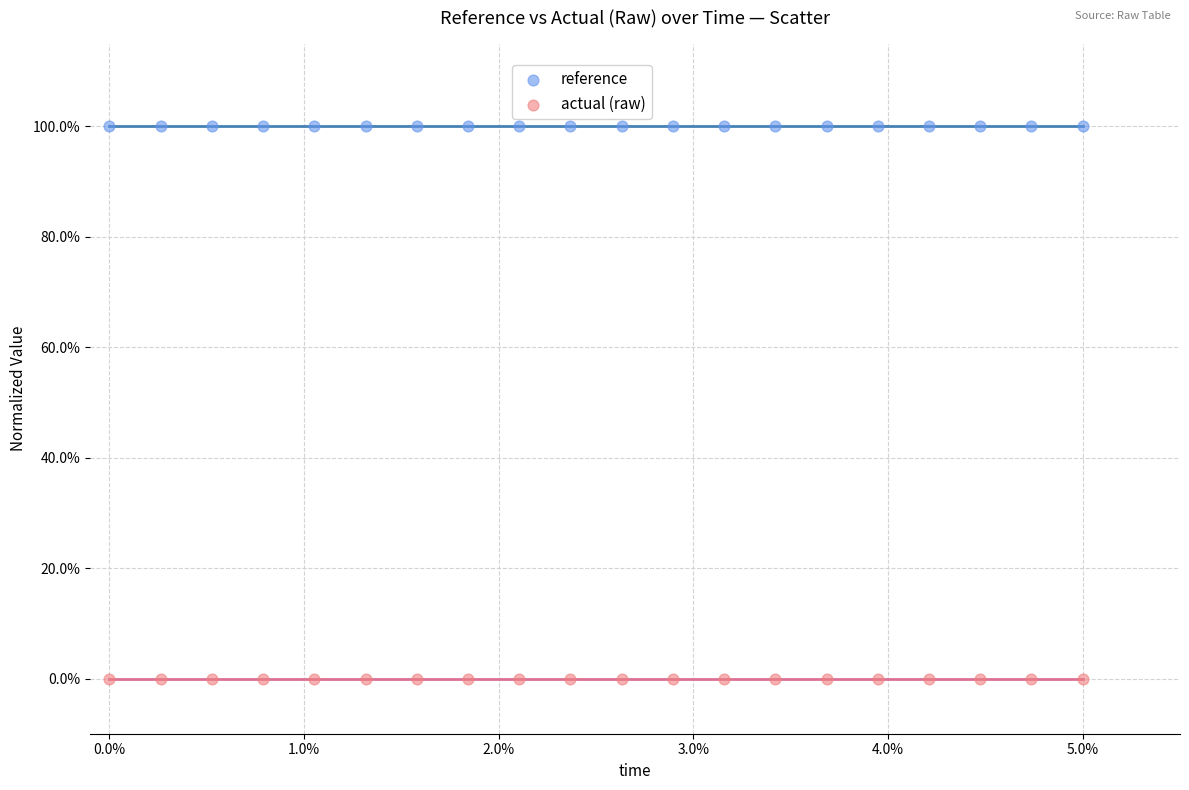

Which series reaches the minimum Y coordinate?

actual (raw)